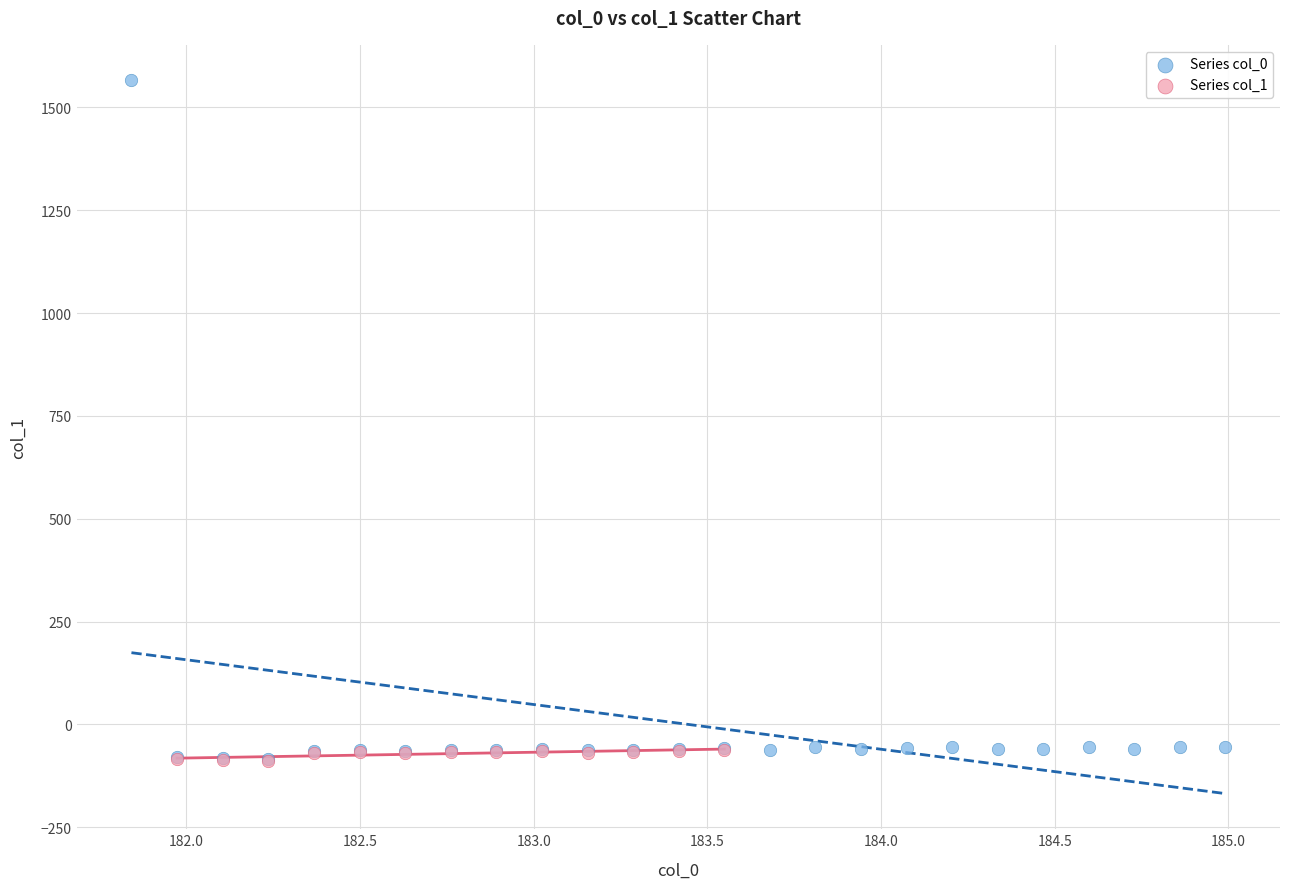

Which series contains the highest Y value?

Series col_0